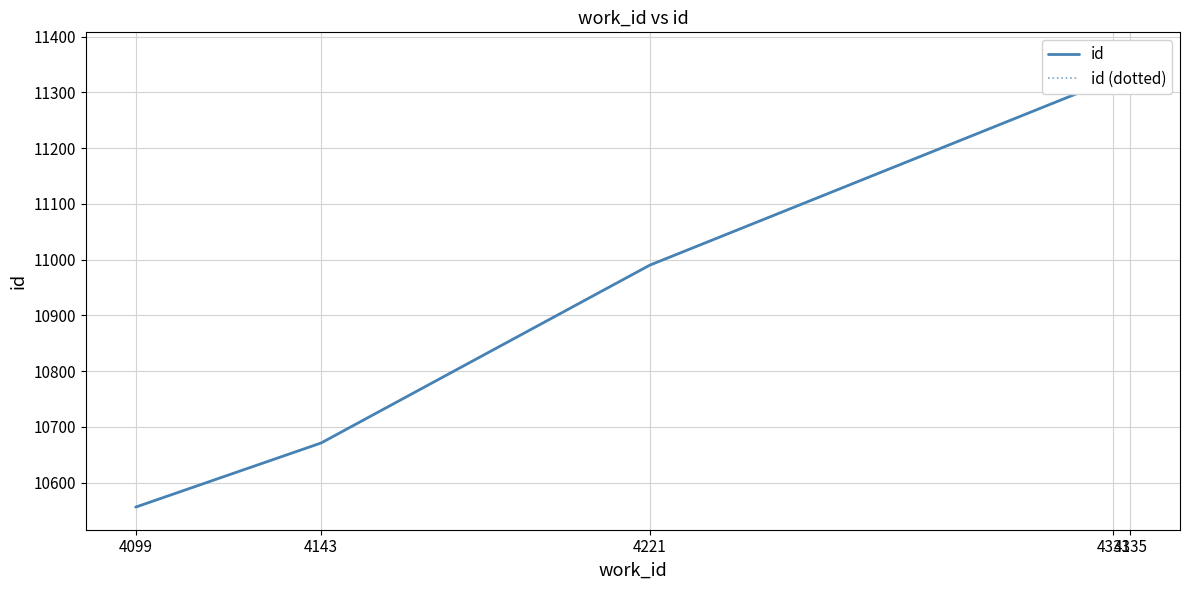

What is the difference between the id values at 4335 and 4099?

811